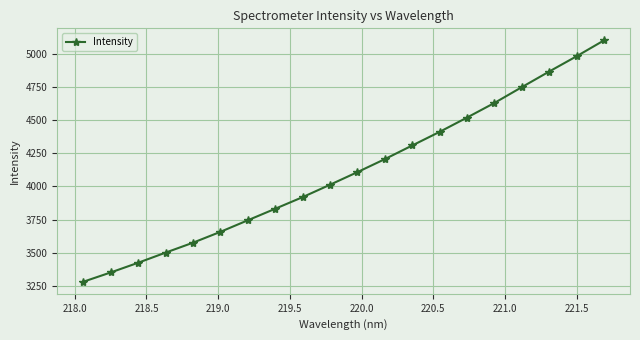

True or false: there are more than 0 points higher than both neighbors.

False